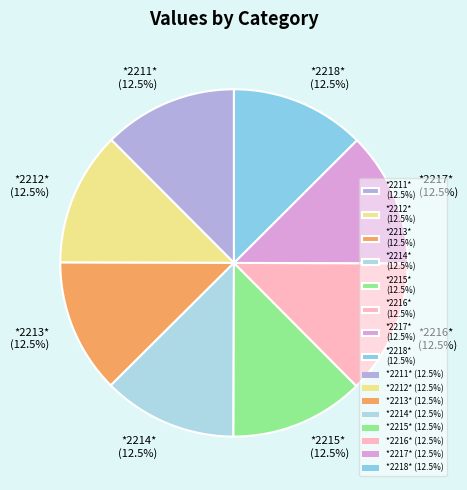

The *2218* slice represents 1% of the pie. True or false?

False